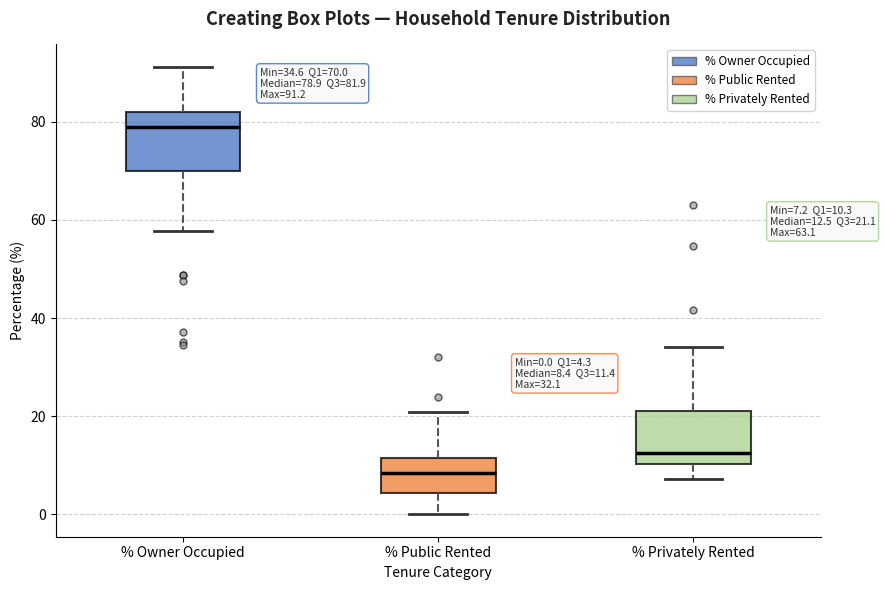

Which box's median line is the highest?

% Owner Occupied